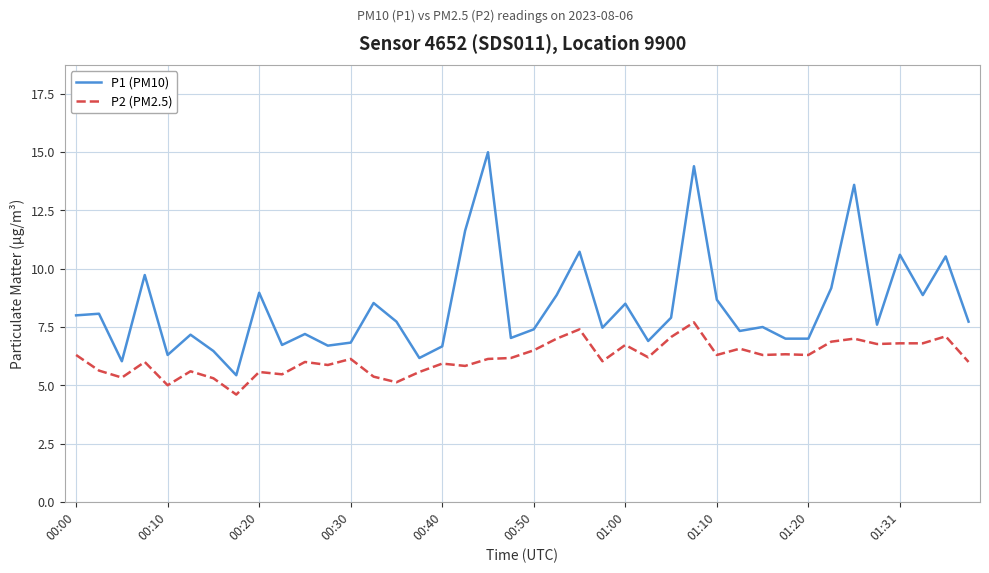

Which series has the largest range (max minus min)?

P1 (PM10)